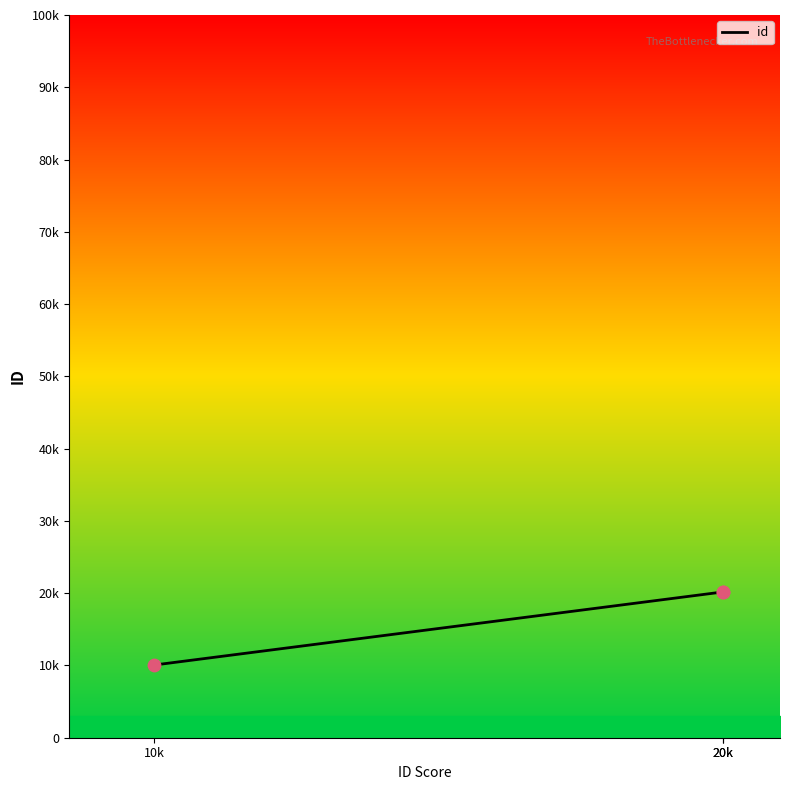

What is the ratio of the value at 10k to the value at 20k?

0.5